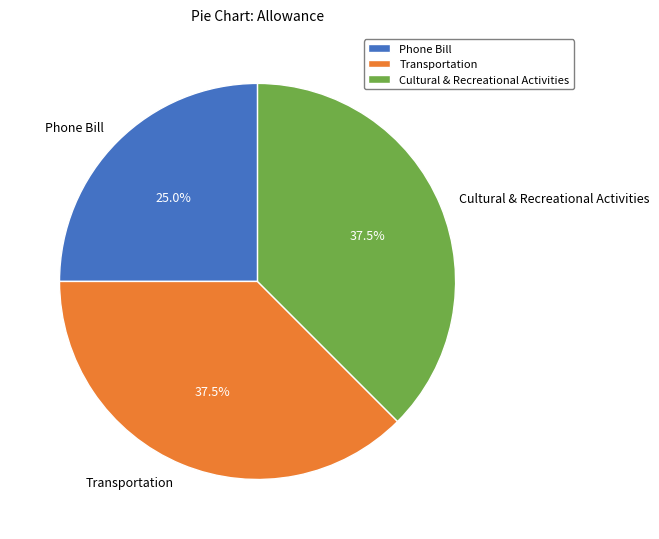

What is the smallest slice in the pie chart?

Phone Bill